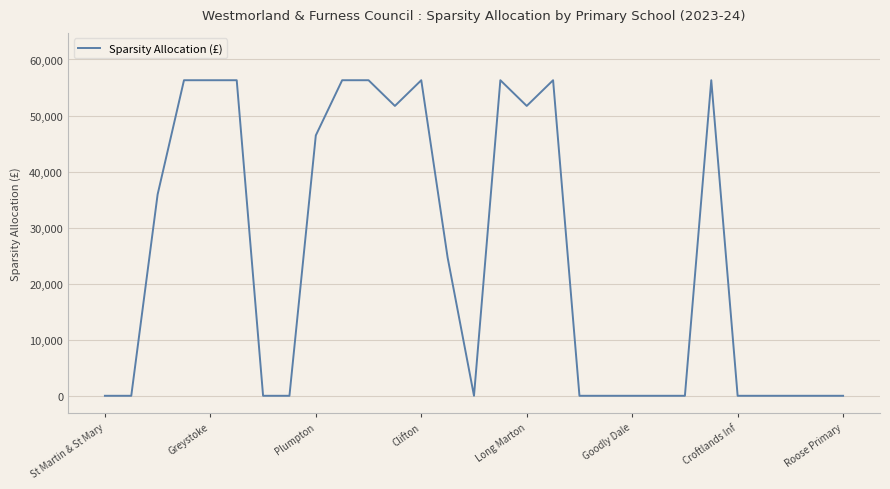

What is the difference between the second highest and minimum values?

56300.0